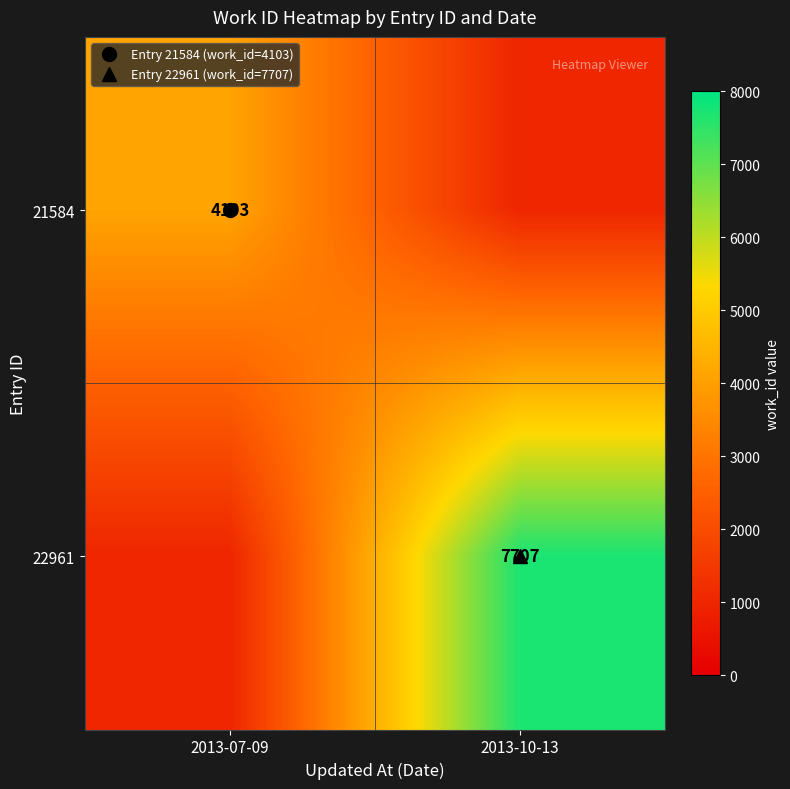

How many data points in 21584 are less than 4103?

1